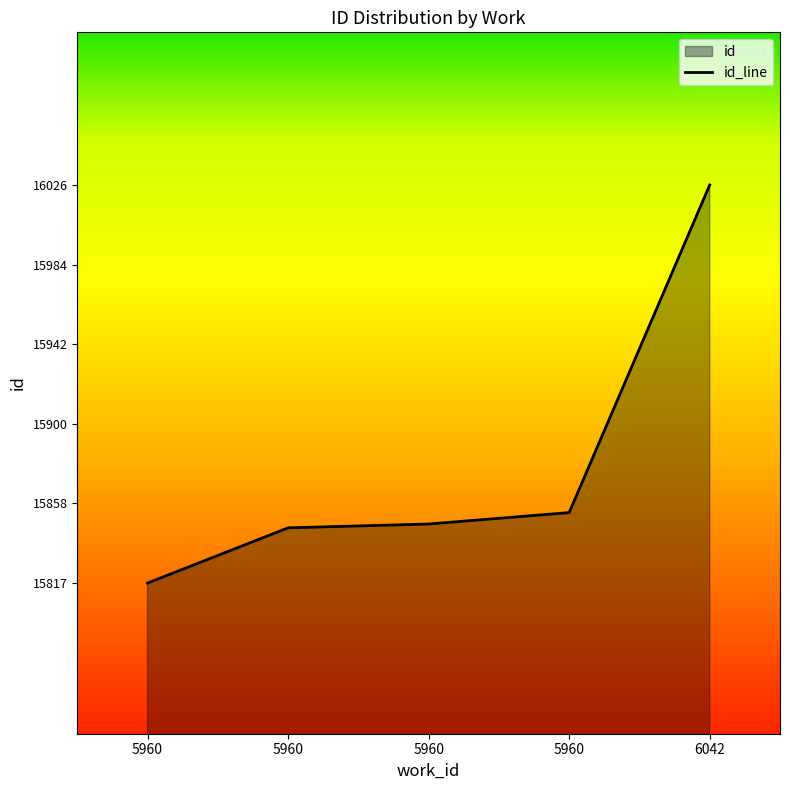

Count the number of categories in the chart.

5